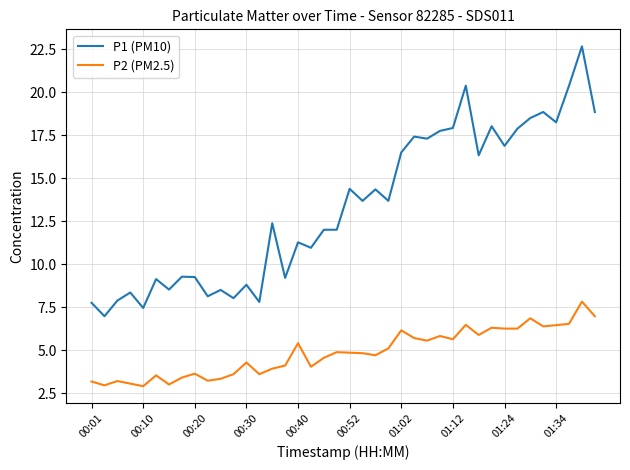

Does the chart have visible grid lines?

Yes